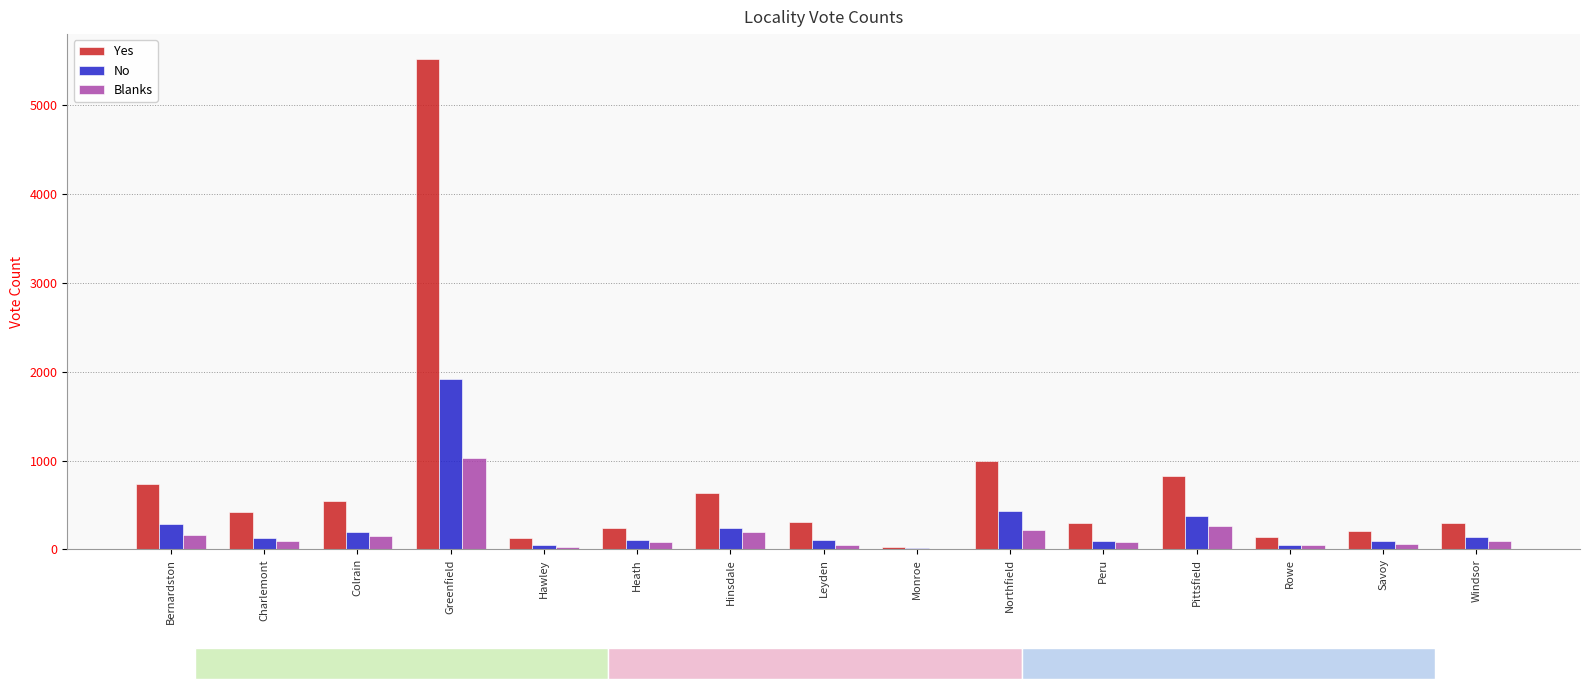

What is the difference between the Blanks values at Monroe and Heath?

81